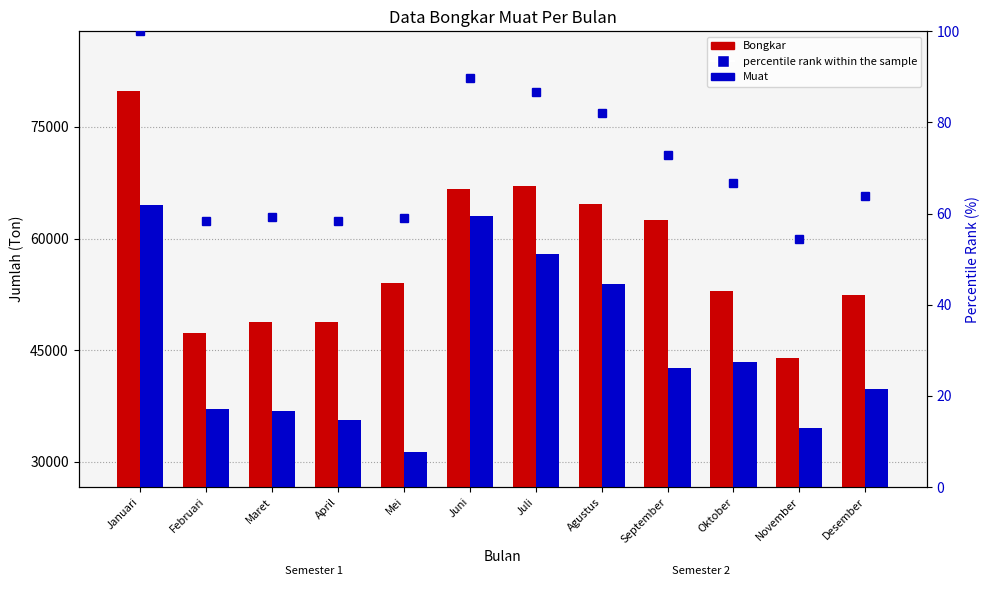

At Agustus, list the series in order from smallest to largest.

percentile rank within the sample, Muat, Bongkar